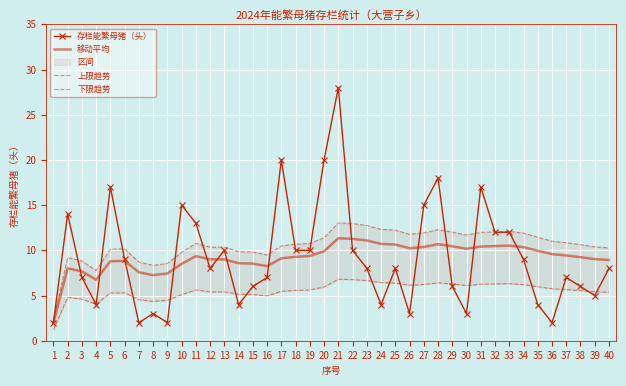

Where do 存栏能繁母猪（头） and 移动平均 first cross each other?

2 and 3